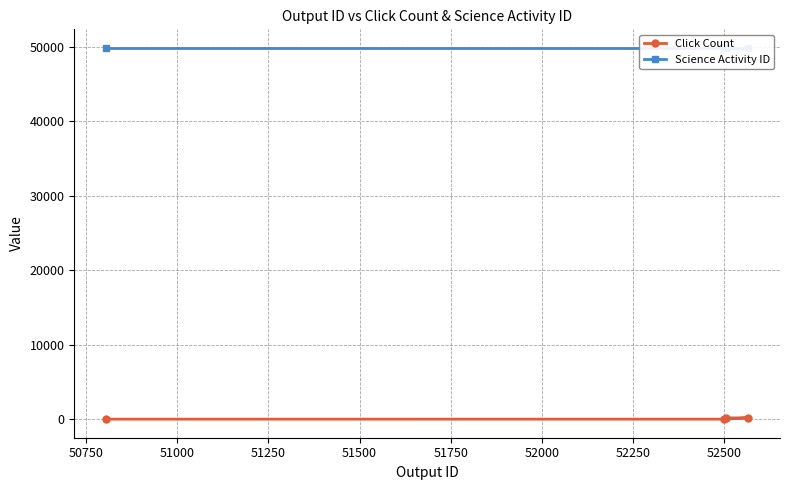

What is the value of the Click Count point at the 2nd from the left?

1